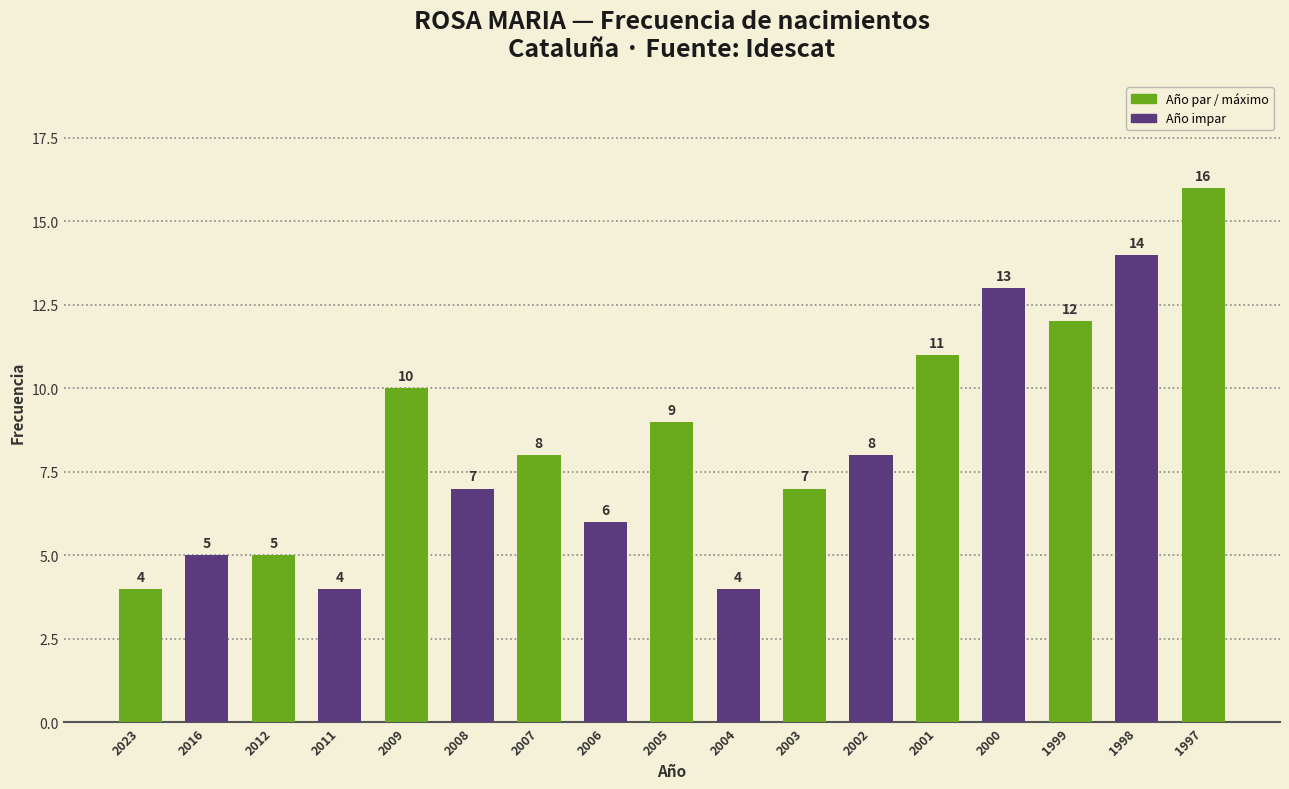

What is the approximate value at 2002?

8